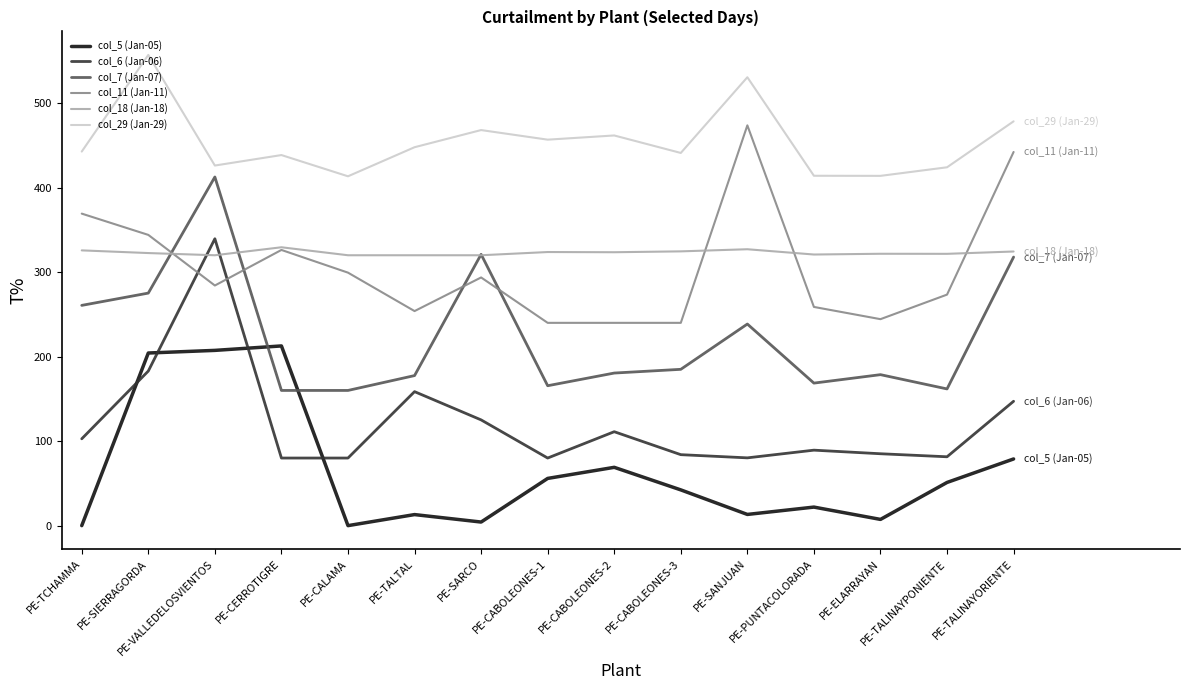

What is the maximum value shown in the chart?

557.1